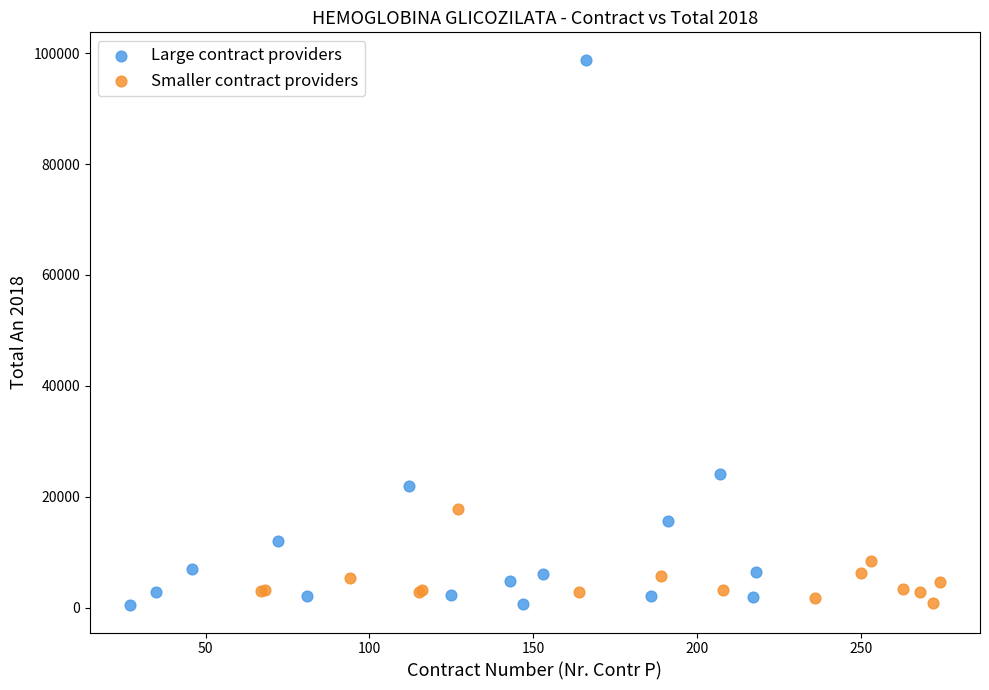

Which series has the largest Y range (max minus min)?

Large contract providers